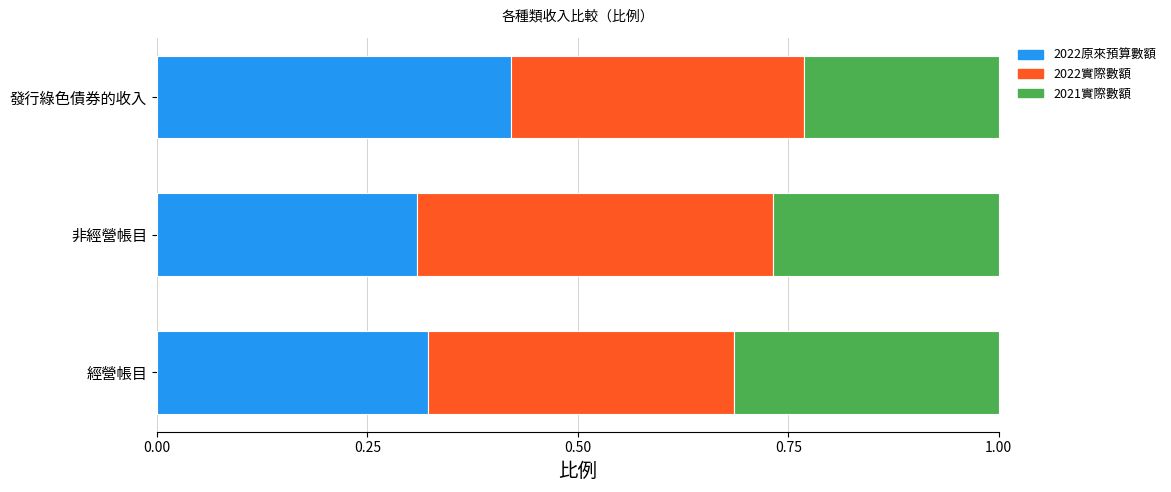

Which category has the highest value in the 2022原來預算數額 series?

發行綠色債券的收入